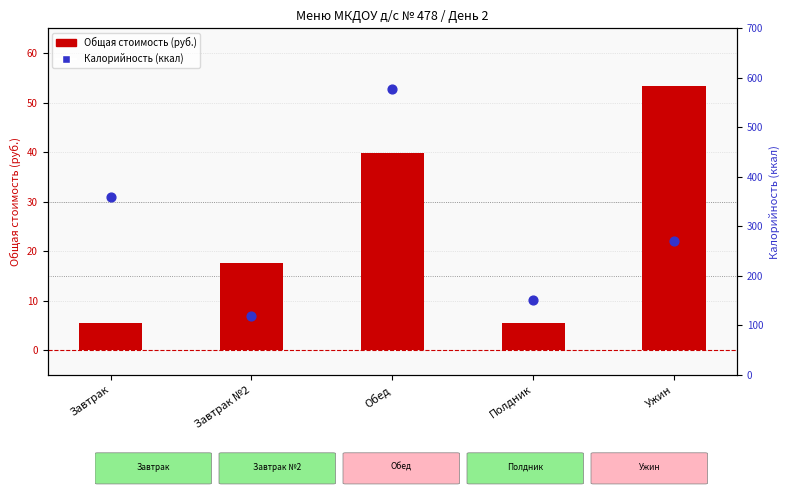

What is the total value across all series at Завтрак?

365.4